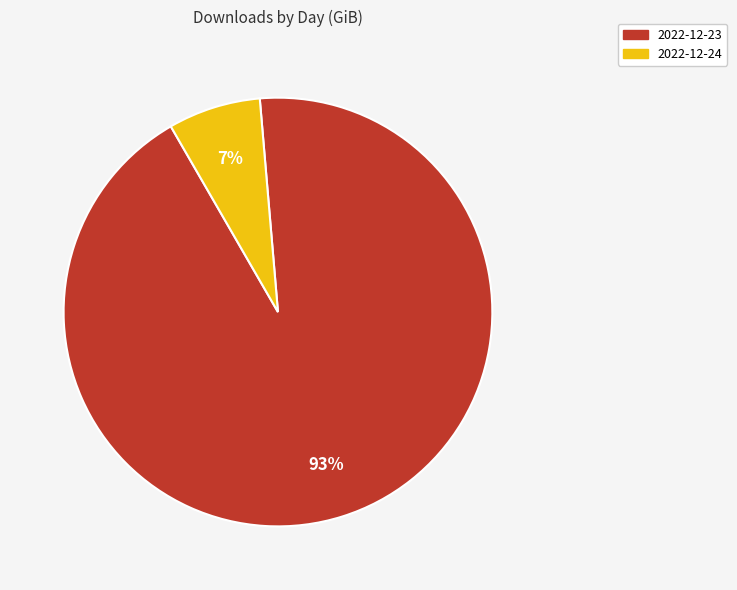

Is there any slice that represents more than half of the pie?

Yes